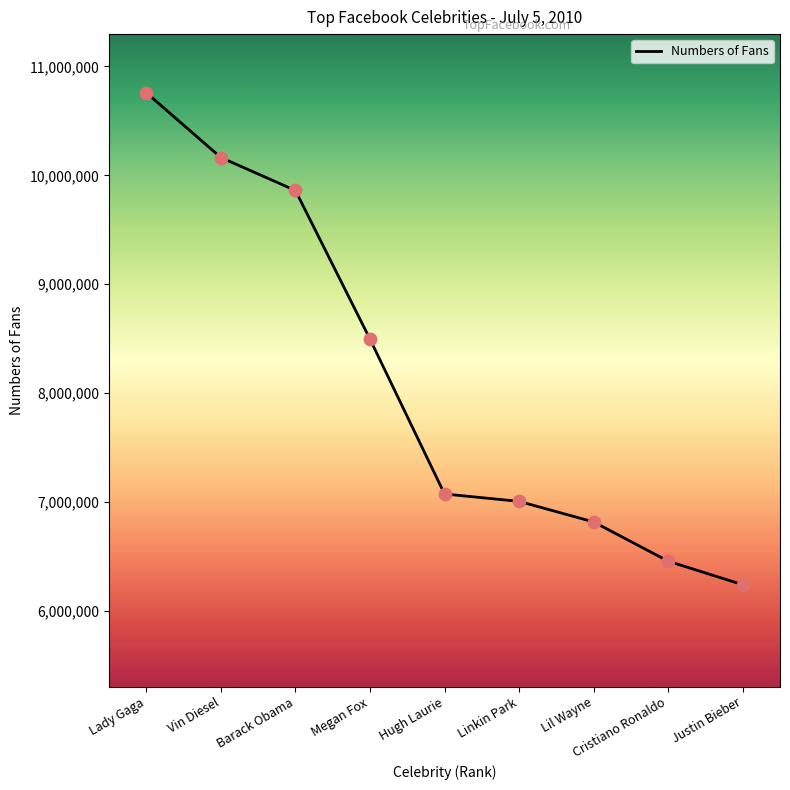

What is the change in value from Lil Wayne to Cristiano Ronaldo?

-360435